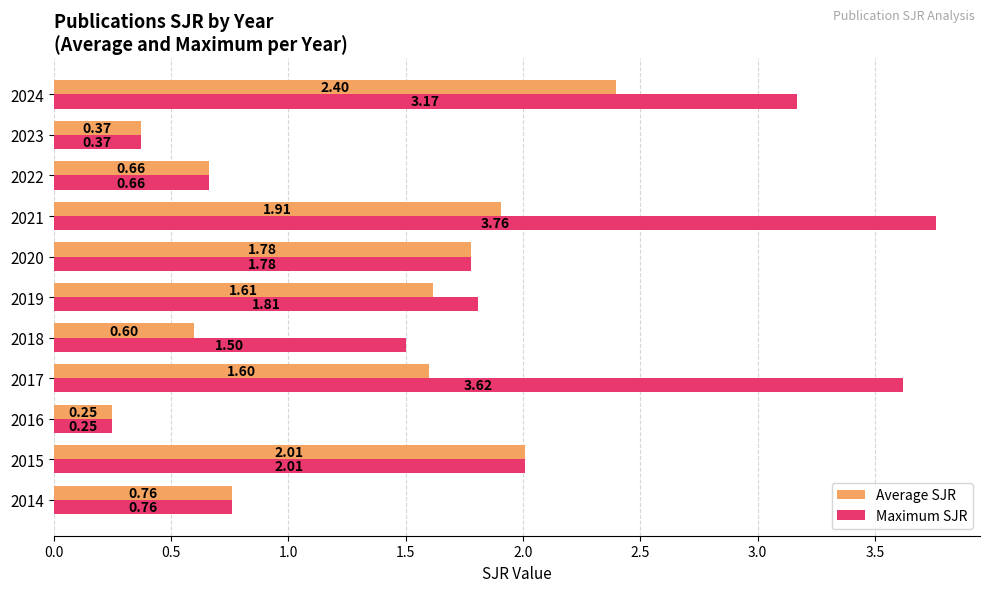

Is the value of Maximum SJR at 2014 greater than the value of Average SJR at 2017?

No